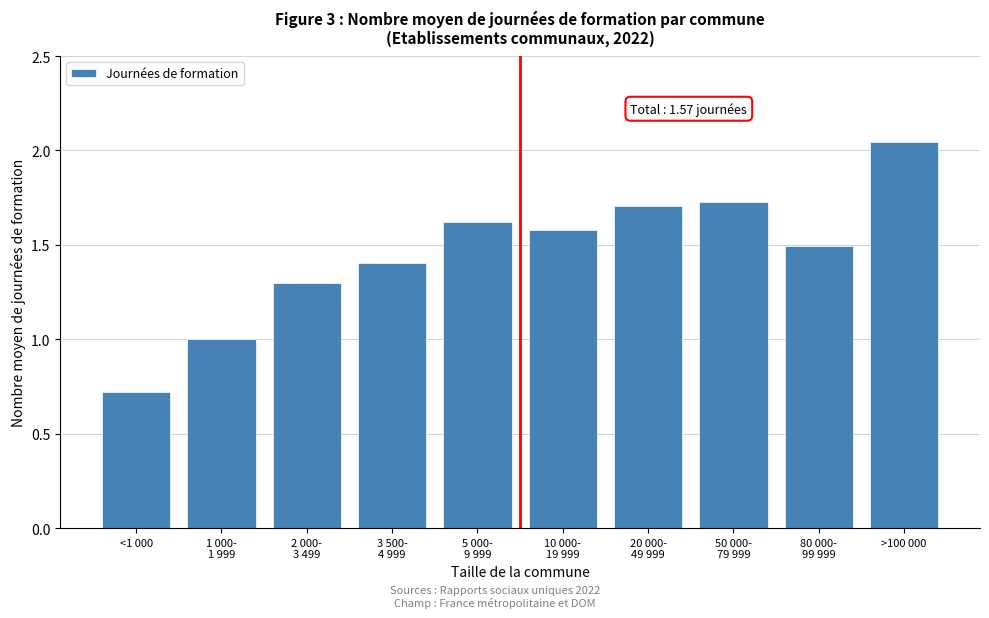

The chart shows a value of 0.7 at <1 000. True or false?

True